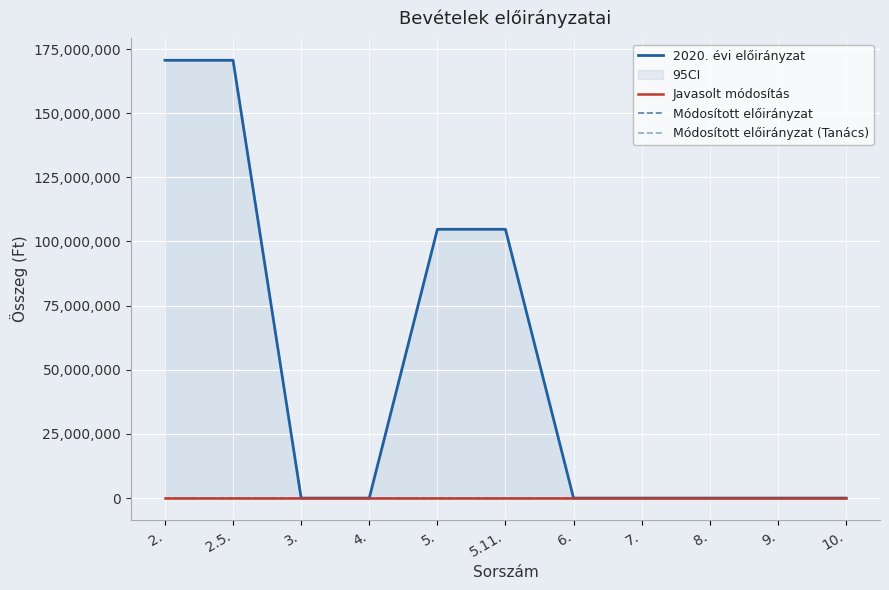

Is the value of Módosított előirányzat (Tanács) at 9. greater than the value of Javasolt módosítás at 3.?

No